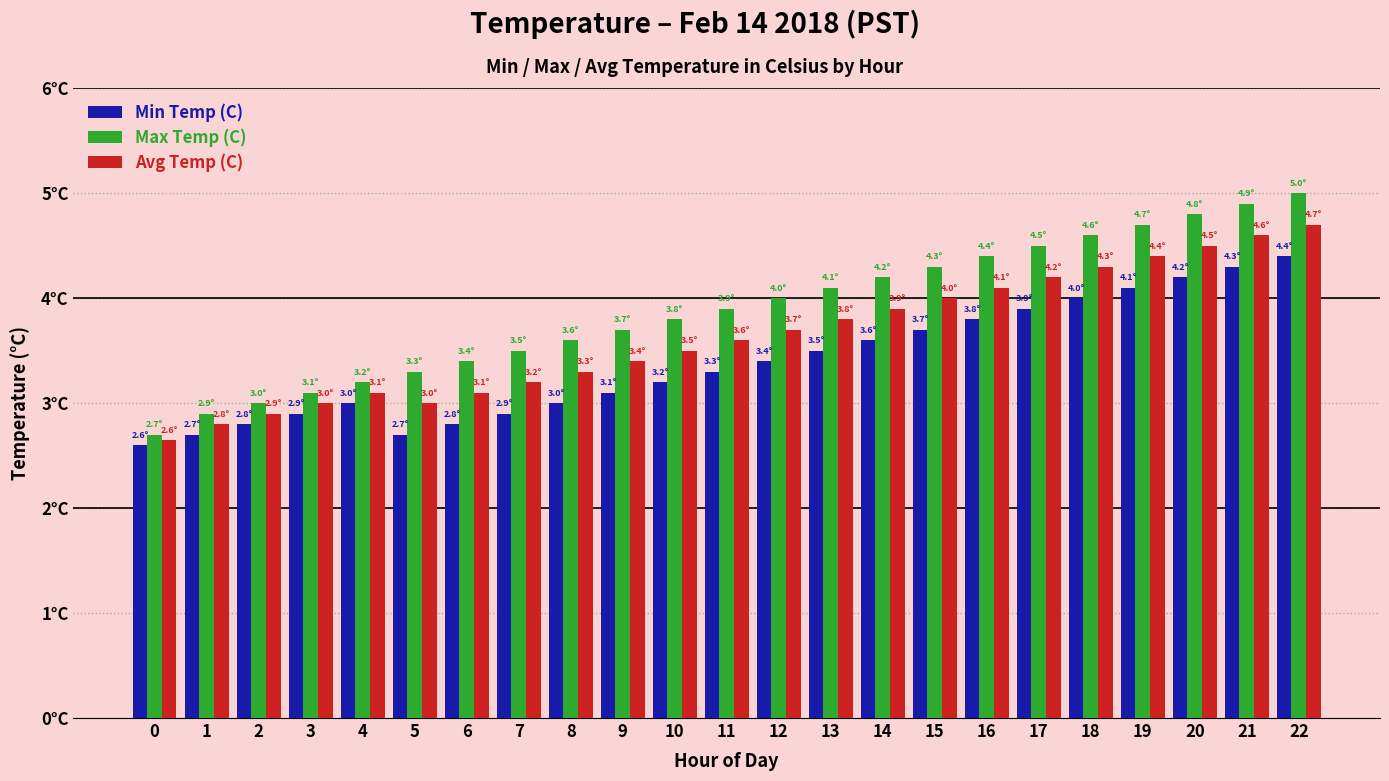

The value of Min Temp (C) at 2 is 5.0. True or false?

False